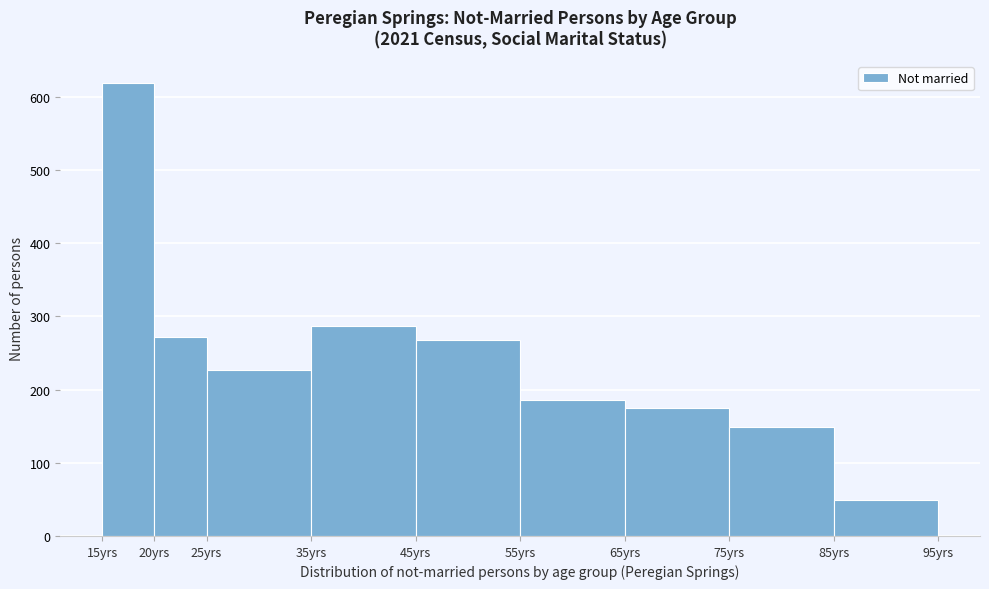

Which range on the x-axis has the tallest bar?

15 to 20